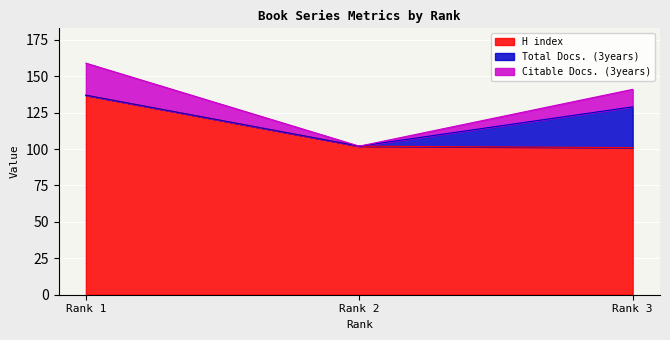

The value of H index at Rank 3 is 101. True or false?

True